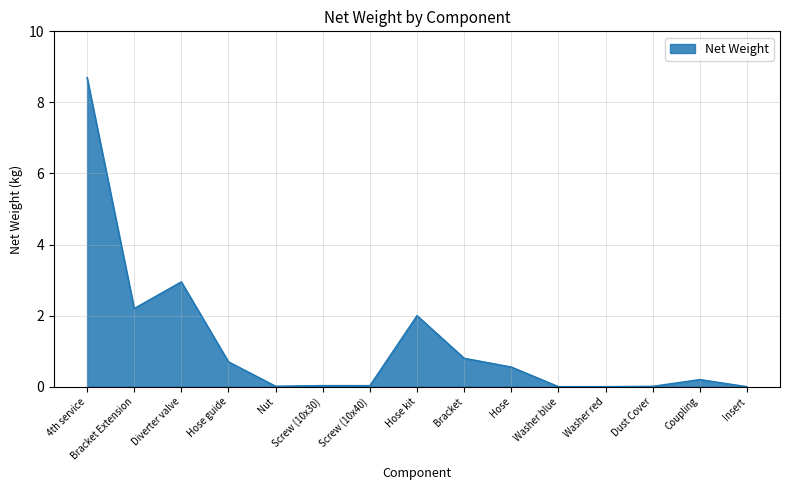

What is the change in value from Bracket Extension to Coupling?

-2.0